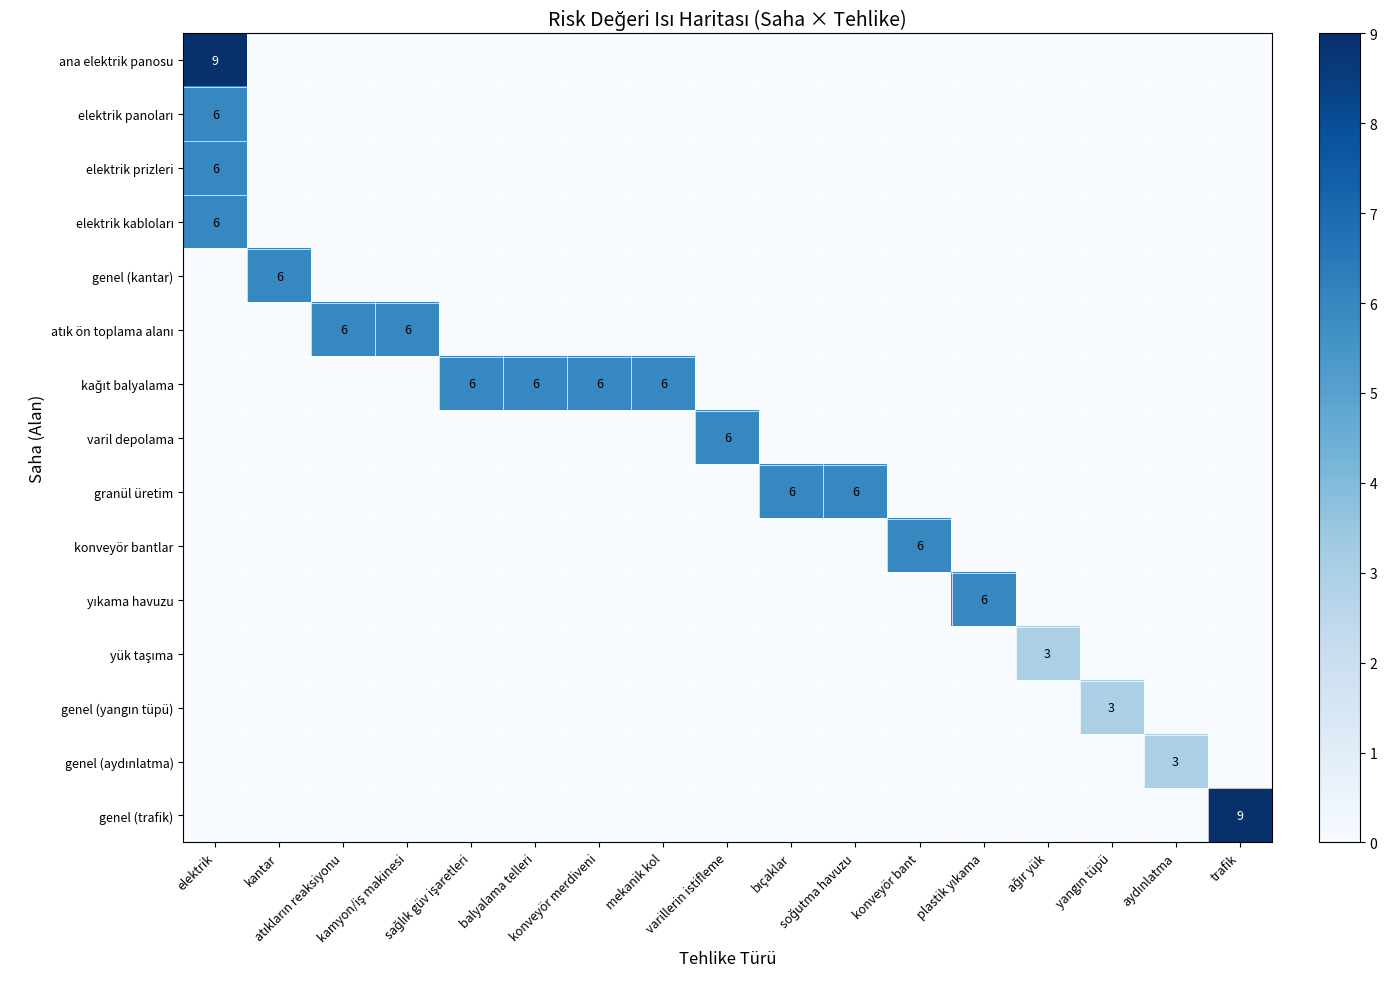

Which series has the largest range (max minus min)?

ana elektrik panosu